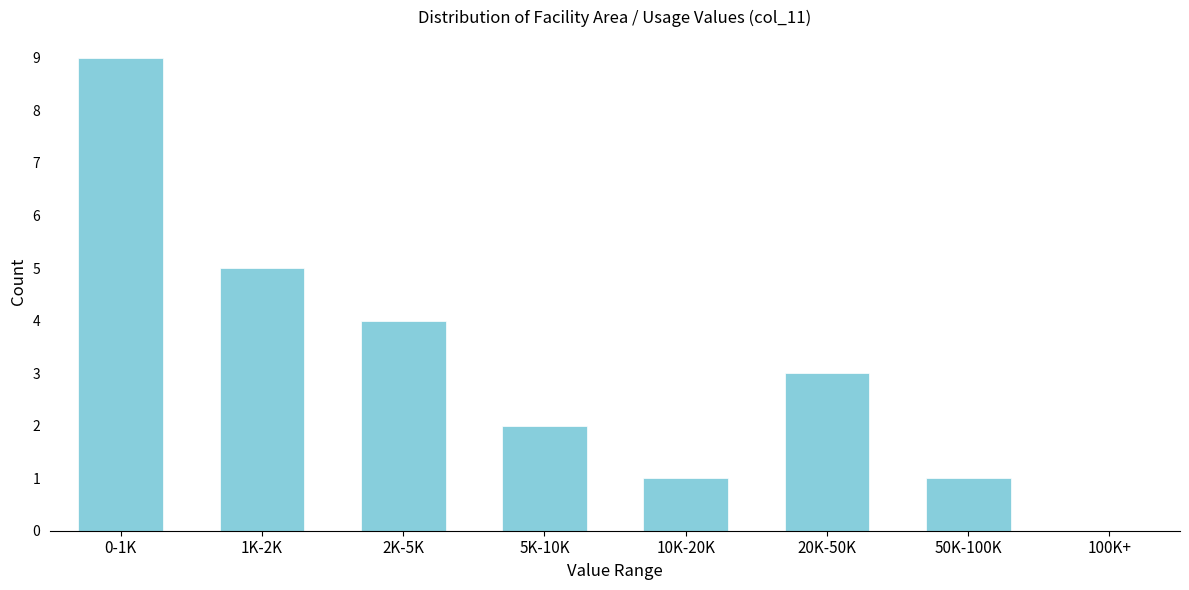

Reading left to right, transcribe all the data shown in this chart.

0-1K=9	1K-2K=5	2K-5K=4	5K-10K=2	10K-20K=1	20K-50K=3	50K-100K=1	100K+=0